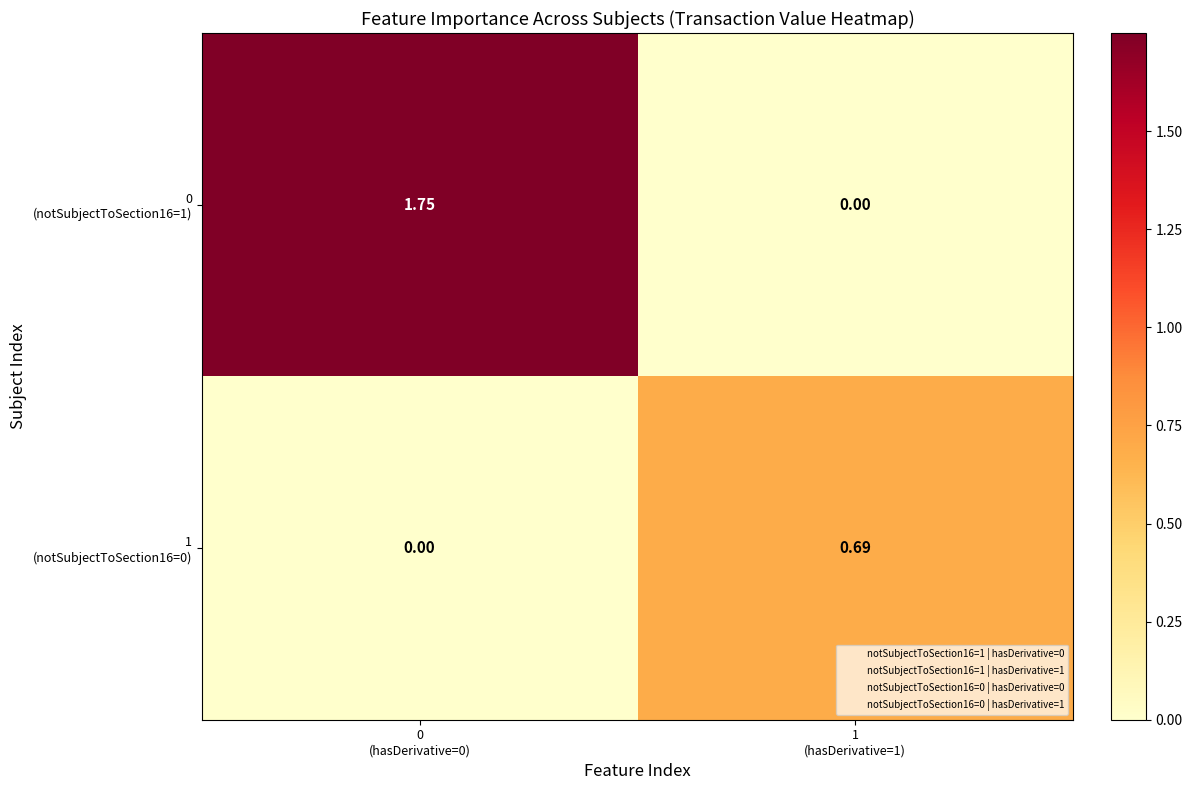

Count the number of data series in this chart.

2